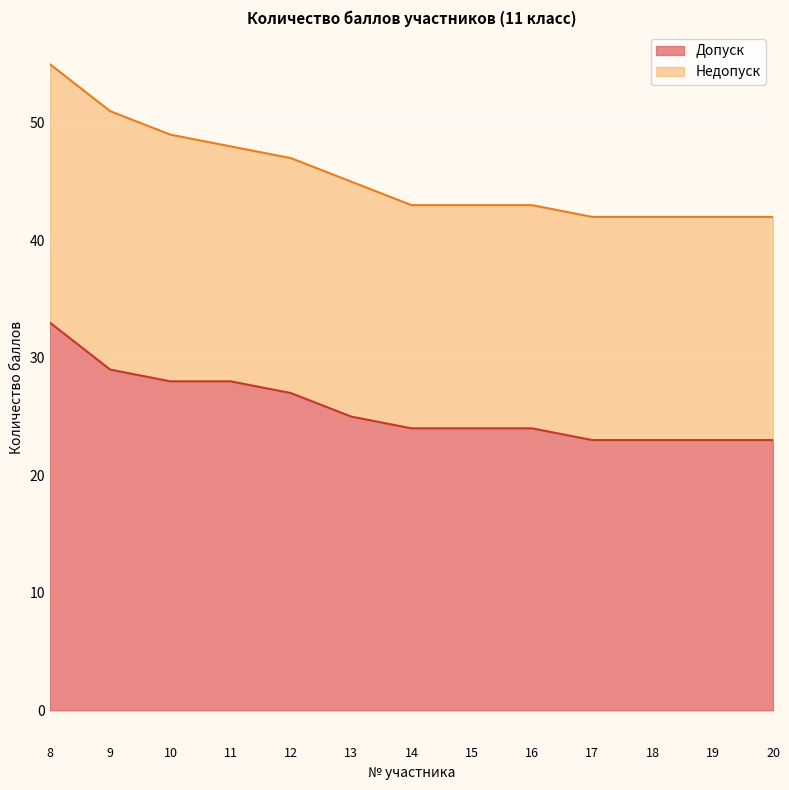

What is the difference between the values at 12 and 20?

4